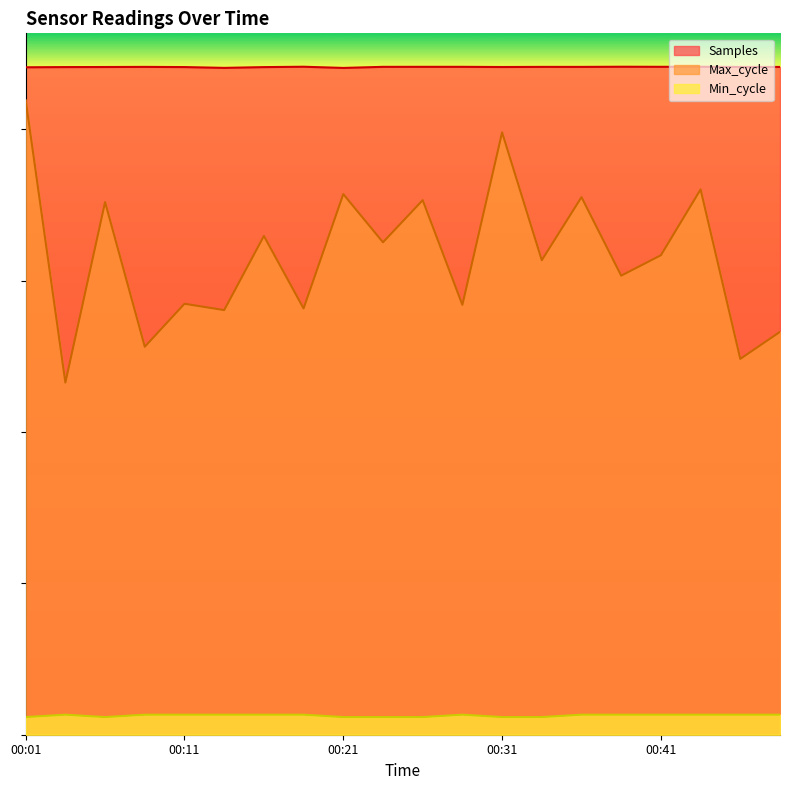

At which category is the sum across all series the highest?

00:01